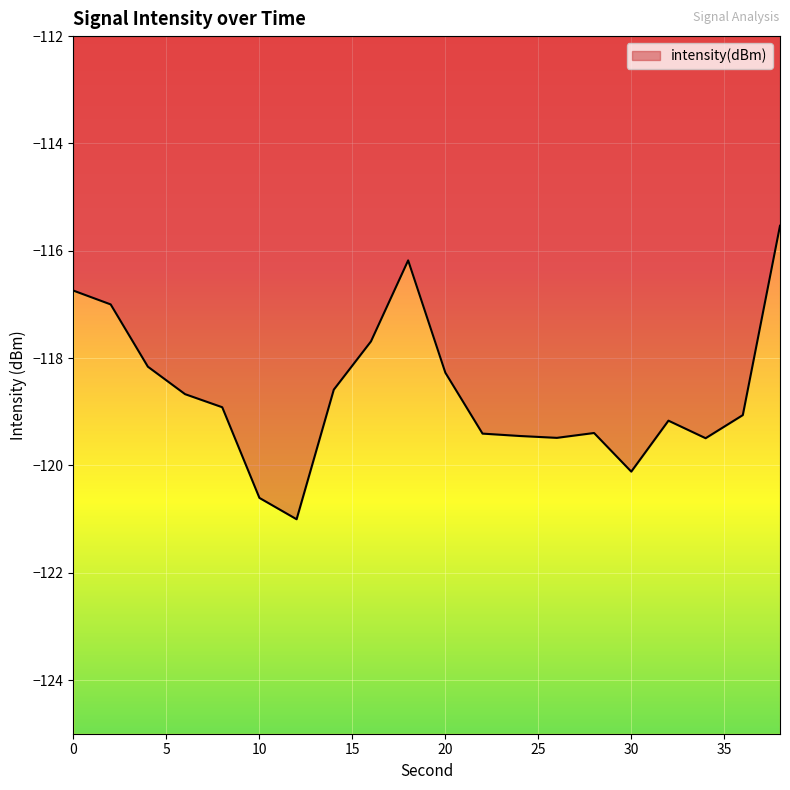

What is the difference between the maximum and minimum values?

5.5